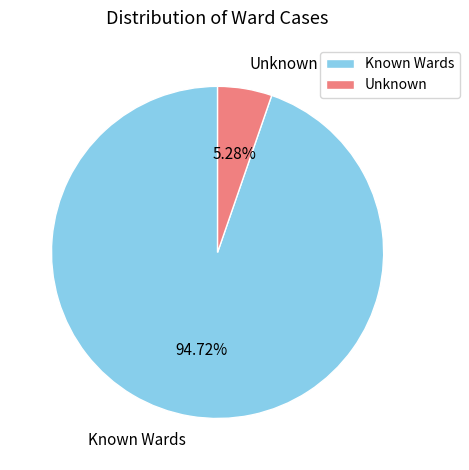

How many slices are in this pie chart?

2